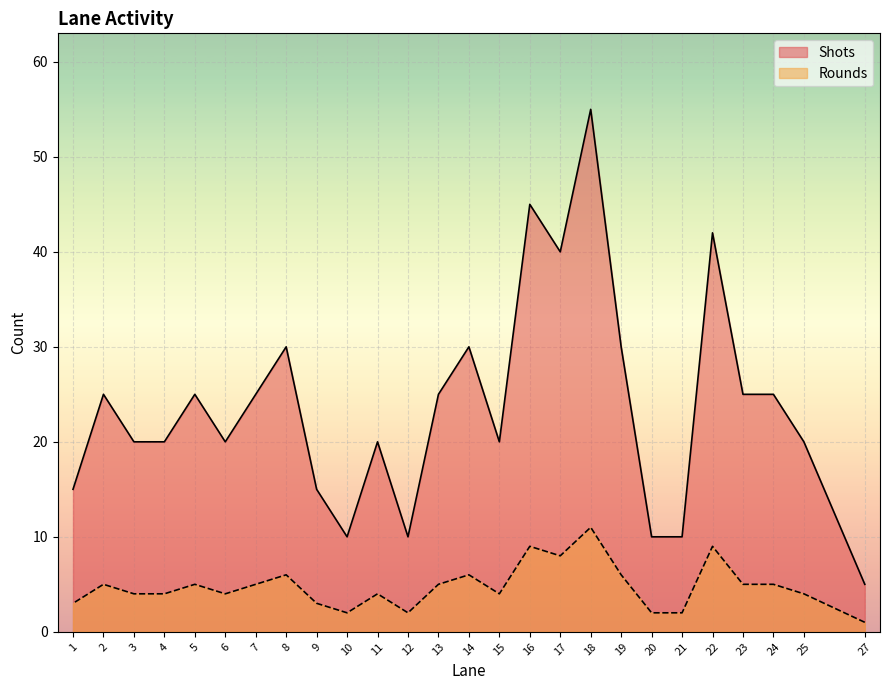

Reading left to right, extract all data points from this chart.

Shots: 27=5	25=20	24=25	23=25	22=42	21=10	20=10	19=30	18=55	17=40	16=45	15=20	14=30	13=25	12=10	11=20	10=10	9=15	8=30	7=25	6=20	5=25	4=20	3=20	2=25	1=15
Rounds: 27=1	25=4	24=5	23=5	22=9	21=2	20=2	19=6	18=11	17=8	16=9	15=4	14=6	13=5	12=2	11=4	10=2	9=3	8=6	7=5	6=4	5=5	4=4	3=4	2=5	1=3